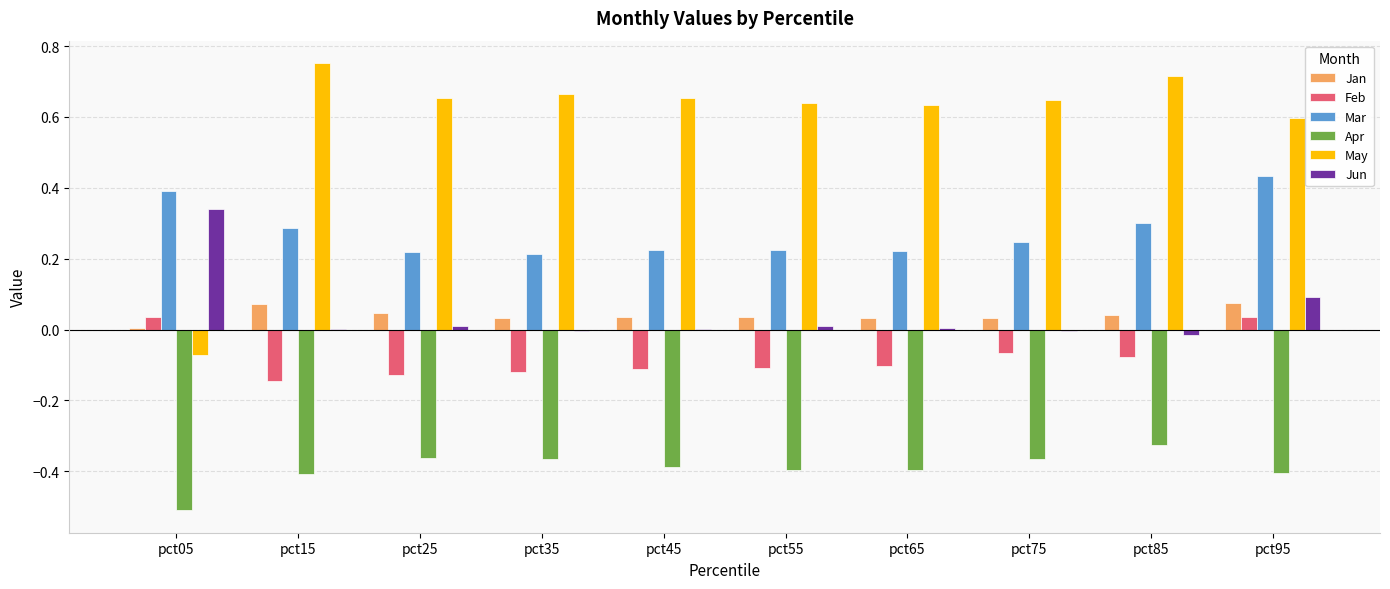

Which series has the largest range (max minus min)?

May